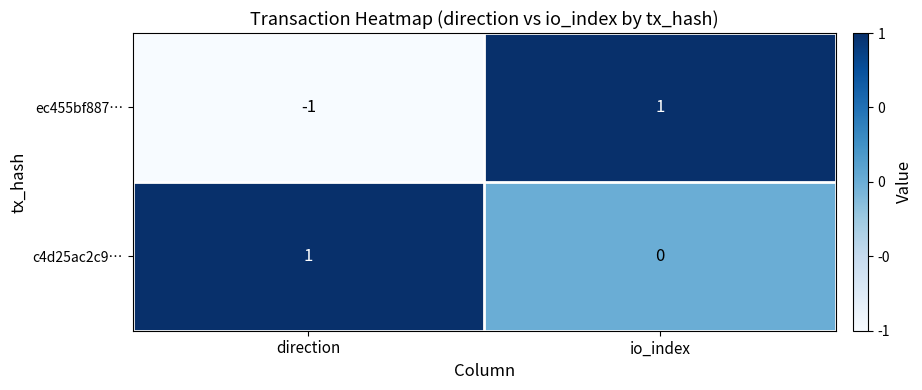

At io_index, list the series in order from smallest to largest.

c4d25ac2c9…, ec455bf887…